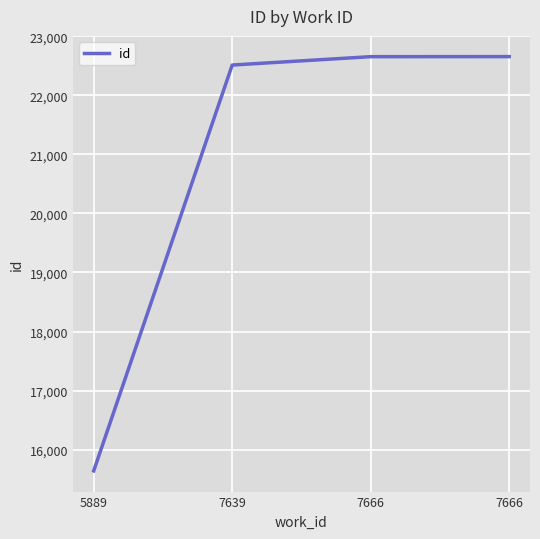

What is the ratio of the value at 7666 to the value at 7639?

1.0